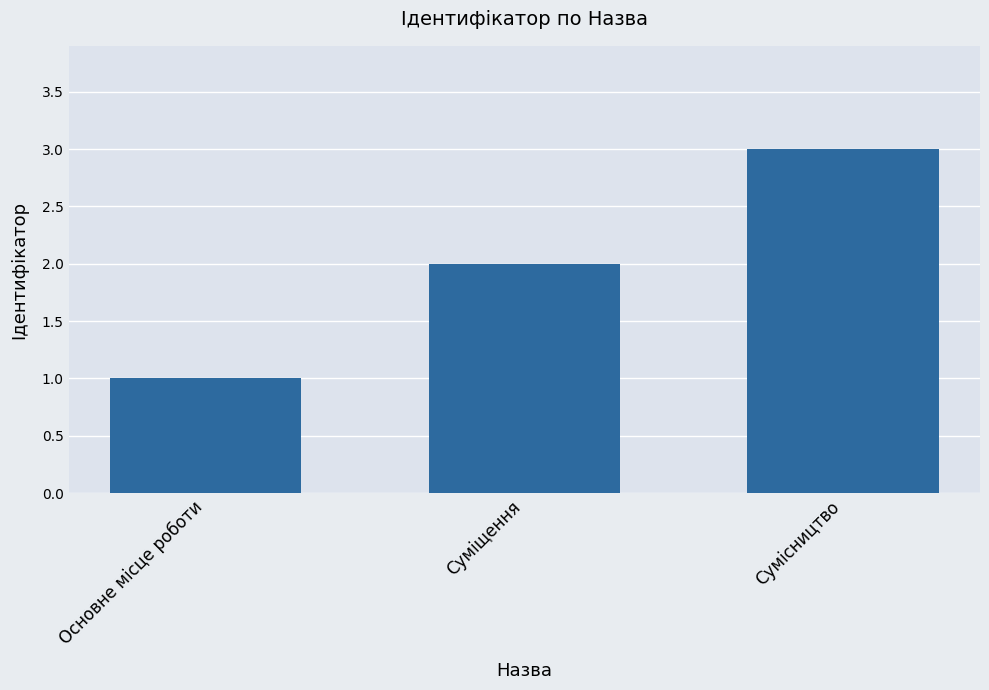

What is the value of the 1st bar from the left?

1